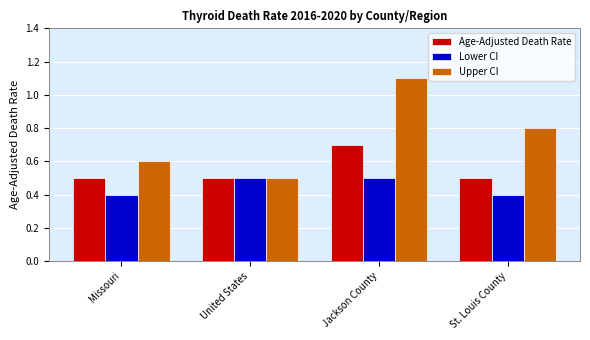

What is the label of the 3rd bar from the left?

Jackson County